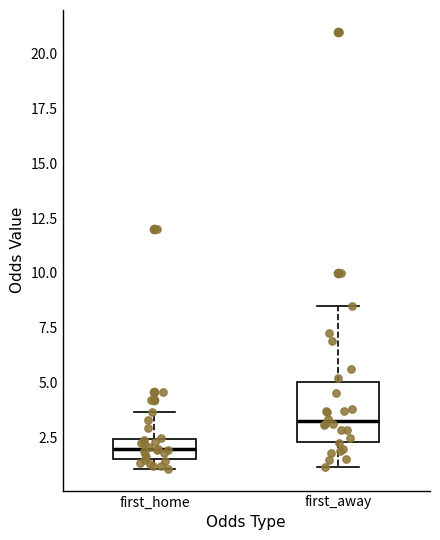

Which box's median line is the lowest?

first_home